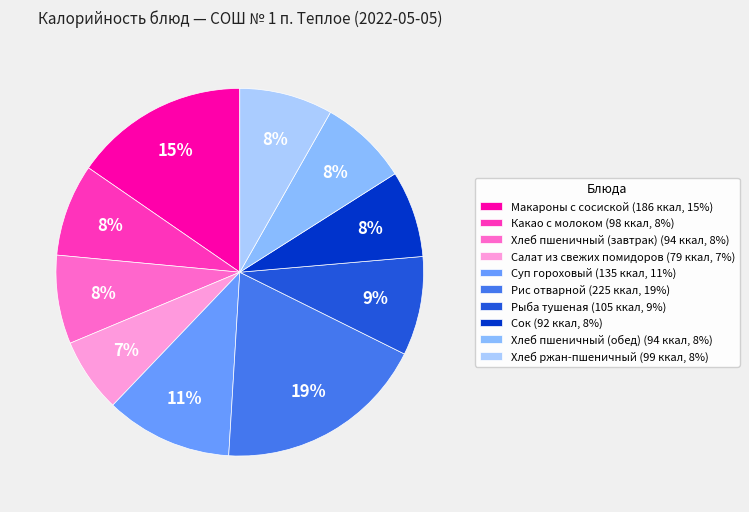

To the nearest percent, what portion does Рыба тушеная represent?

9%